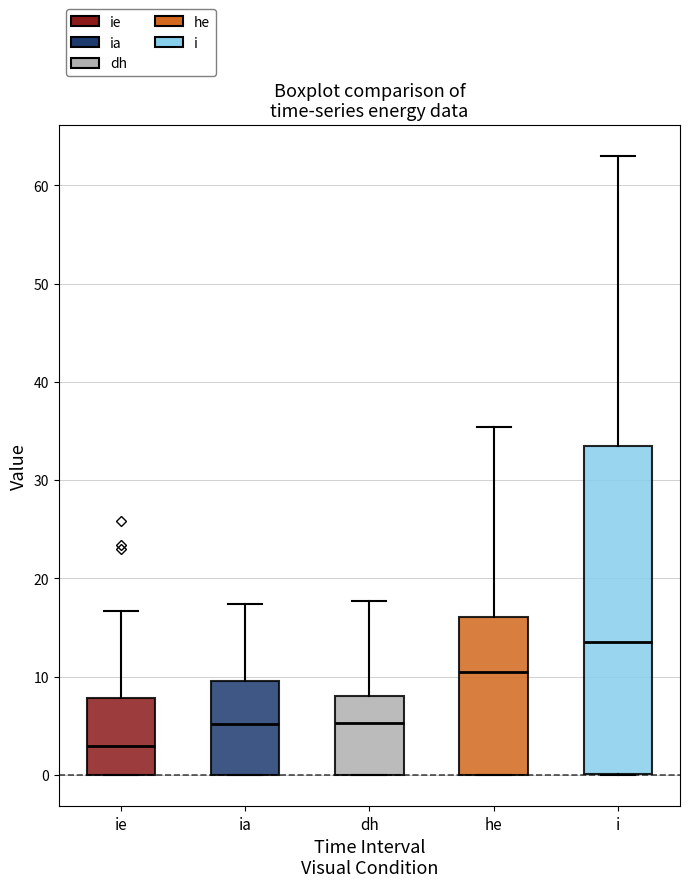

Reading left to right, read every box against the y-axis: the position of its median line, the range the box covers, and the ends of its whiskers. The values are not printed on the chart, so give them approximately, as read against the axis.

ie: median 3, box 0 to 8, whiskers 0 to 17
ia: median 5, box 0 to 10, whiskers 0 to 17
dh: median 5, box 0 to 8, whiskers 0 to 18
he: median 11, box 0 to 16, whiskers 0 to 35
i: median 14, box 0 to 34, whiskers 0 to 63